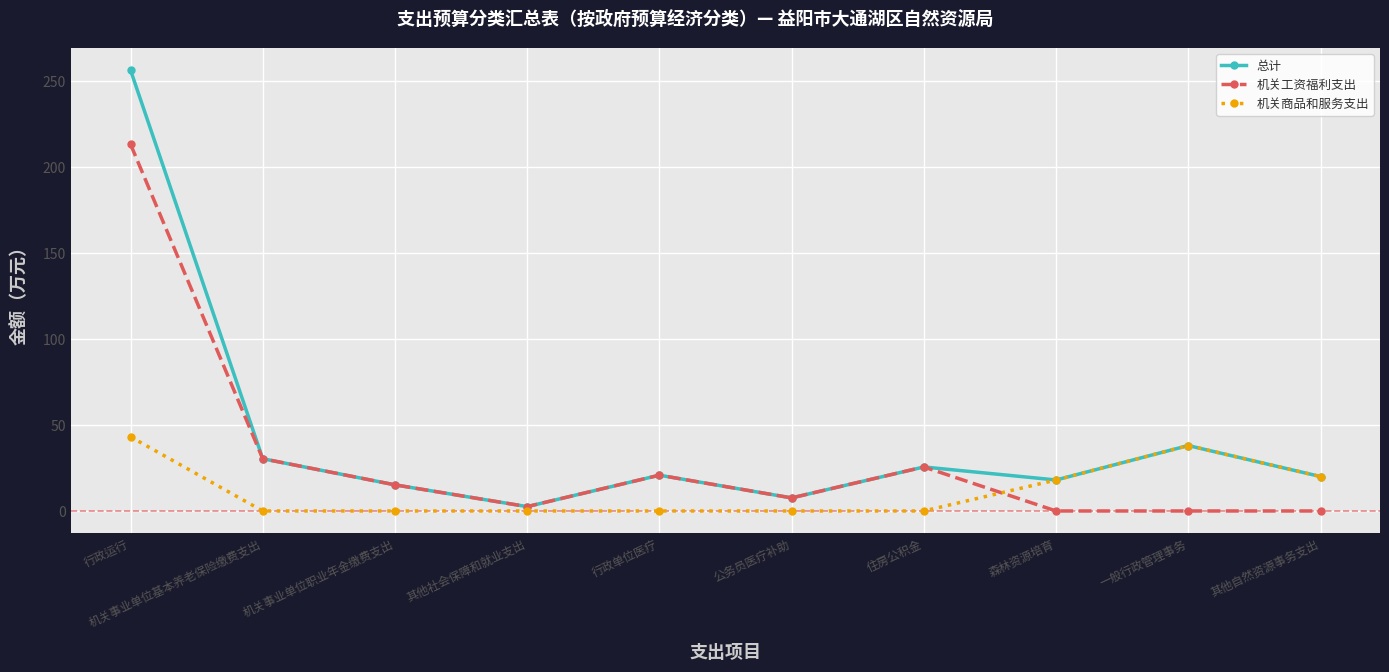

True or false: 总计 has a value of 96.5 at 行政运行.

False